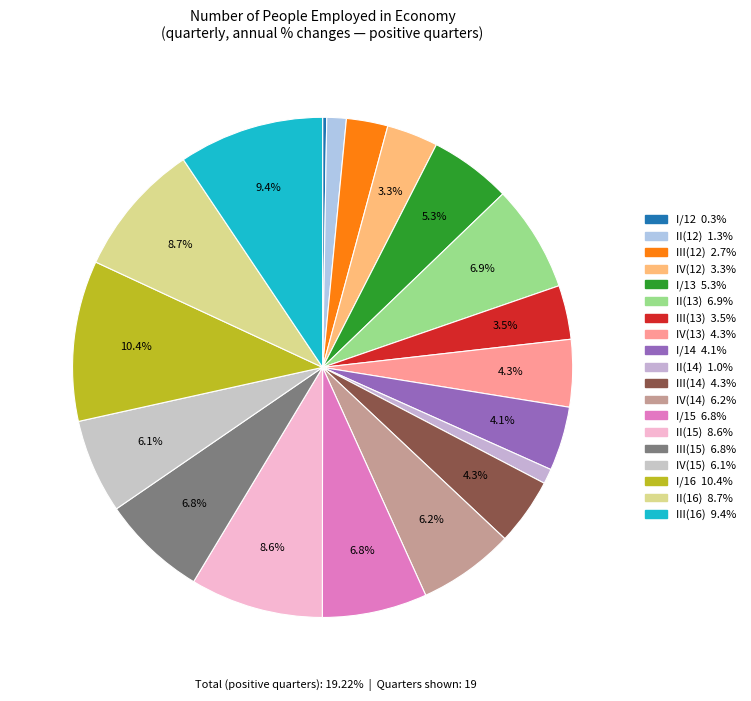

Is II(14) the majority of the pie?

No